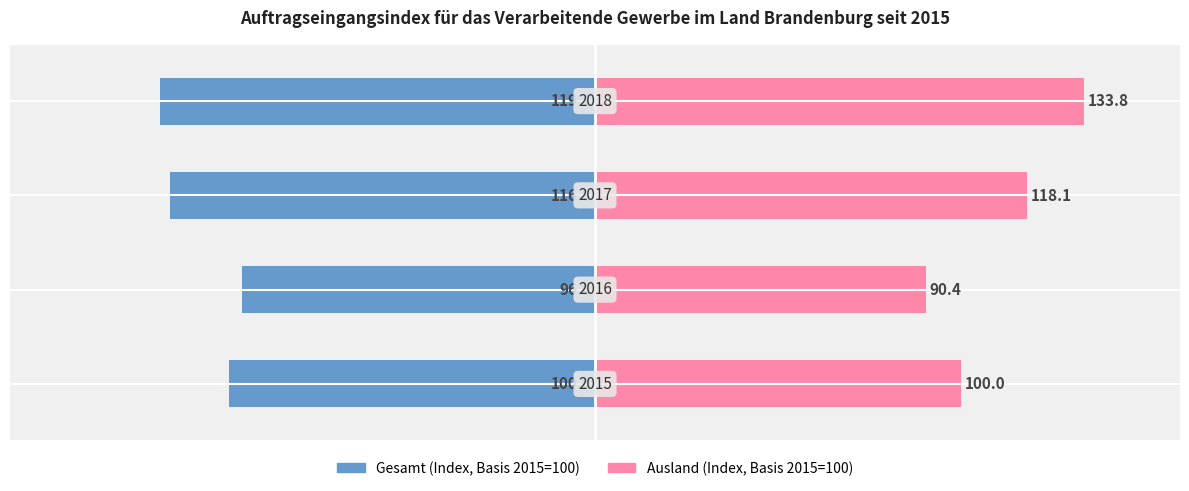

What is the sum of the Ausland values at 3 and 2?

251.9